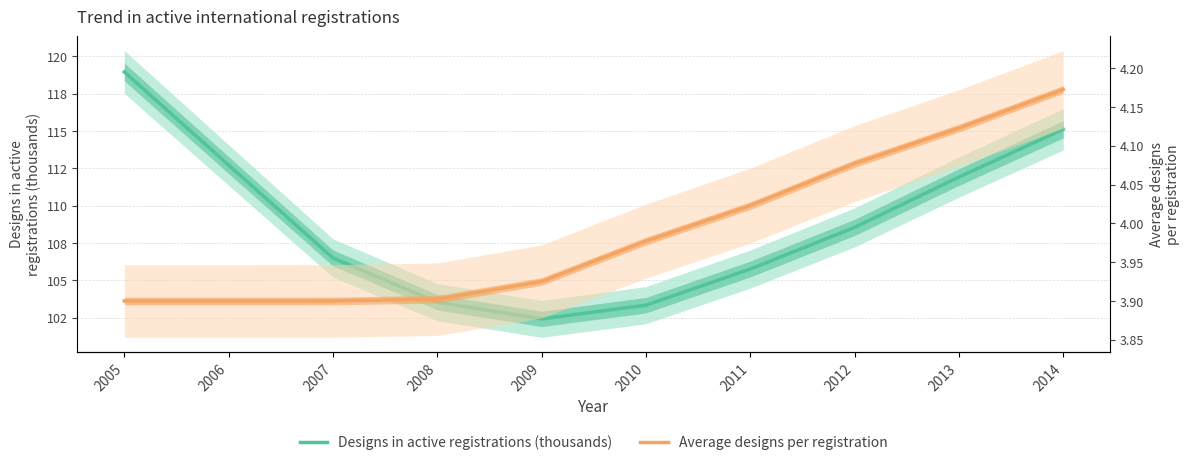

Which category has the highest value in the Designs in active registrations (thousands) series?

2005